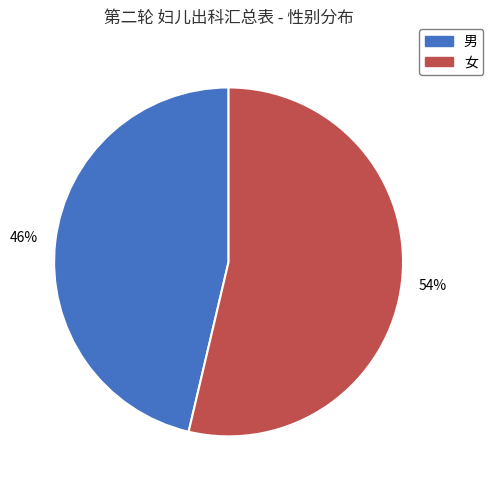

Which category accounts for the majority?

女